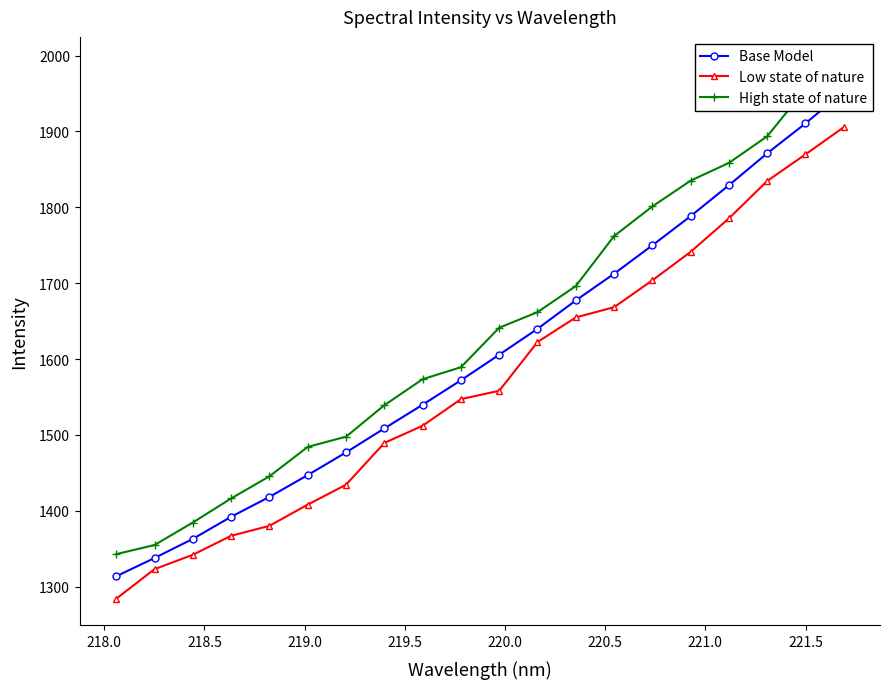

What is the value of the Low state of nature point at the 14th from the left?

1668.3